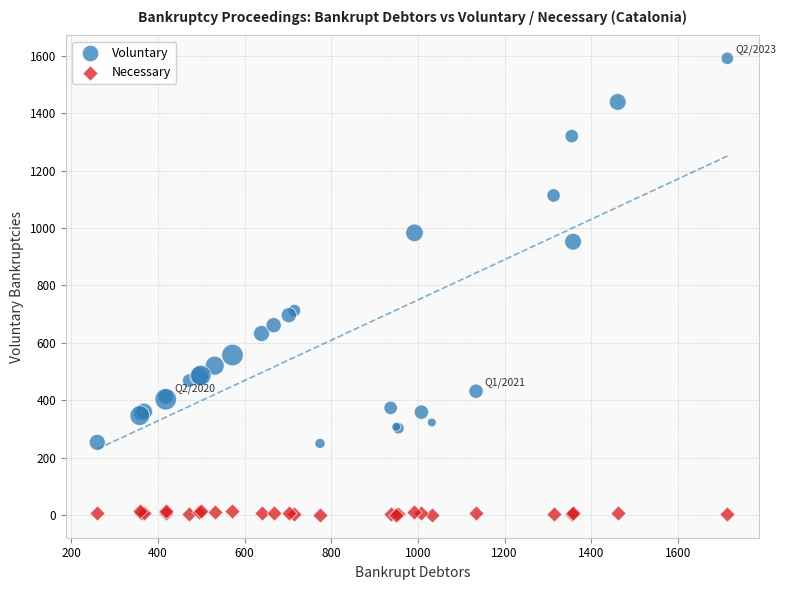

What is the X range (max minus min) for the scatter plot?

1454